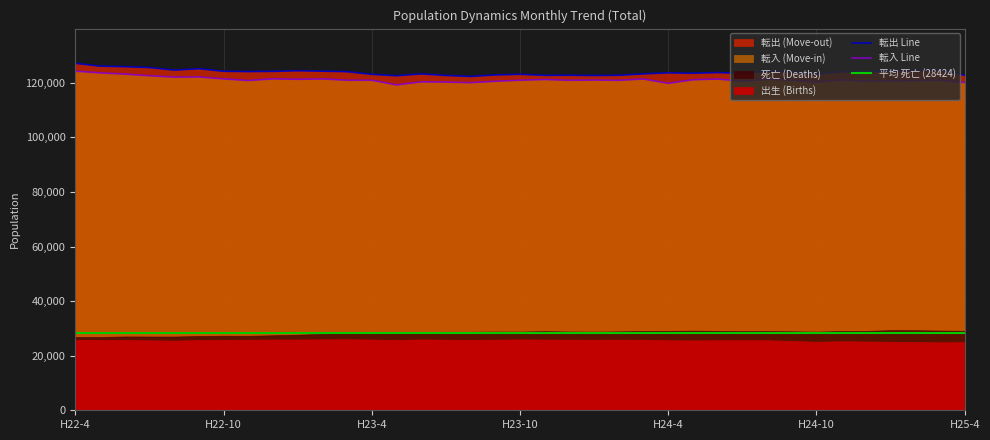

The value of 転入 (Move-in) at H23-5 is 156080. True or false?

False